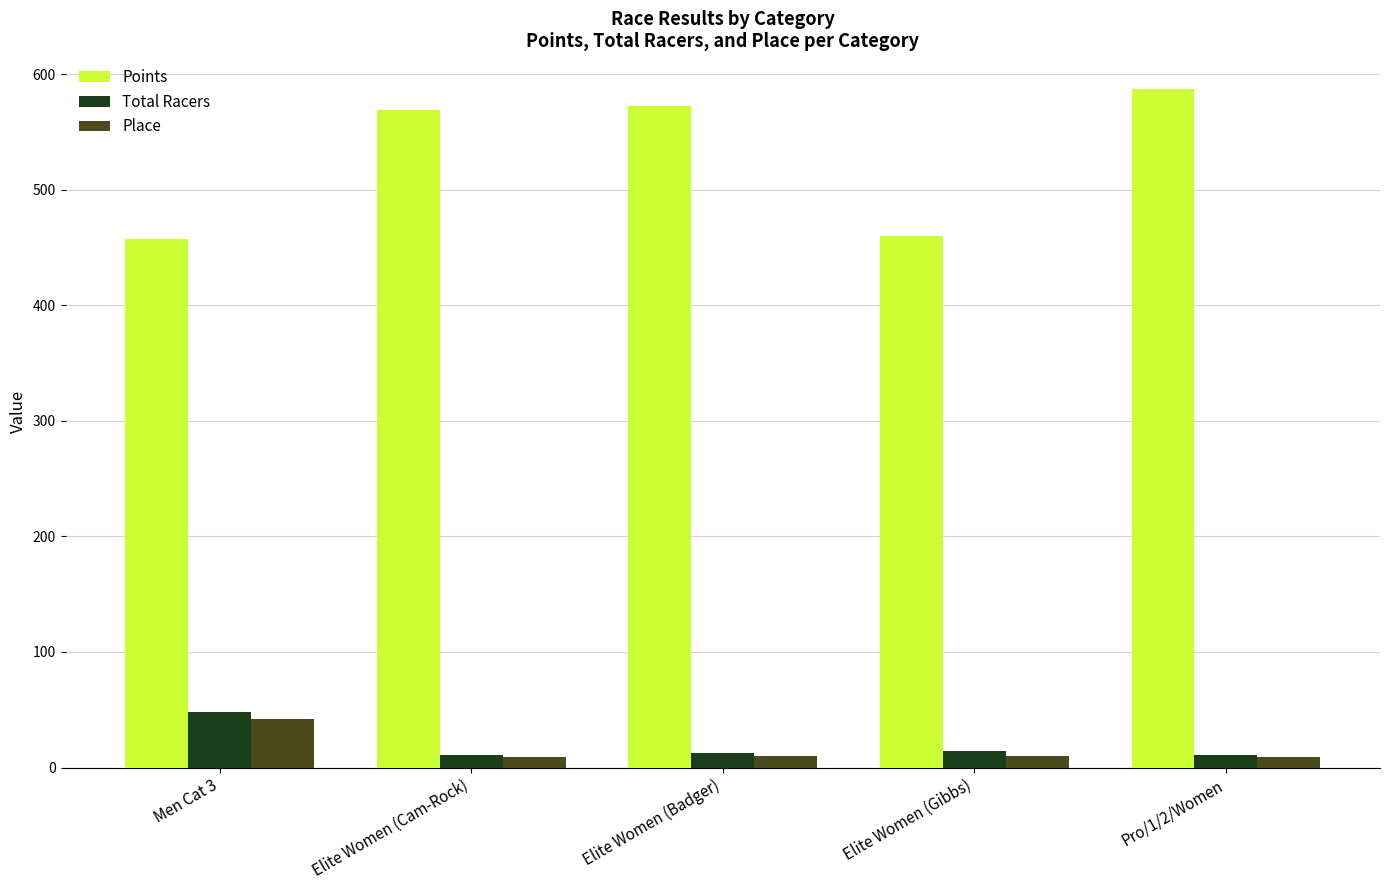

What is the difference between the second highest and second lowest values in the Place series?

1.0